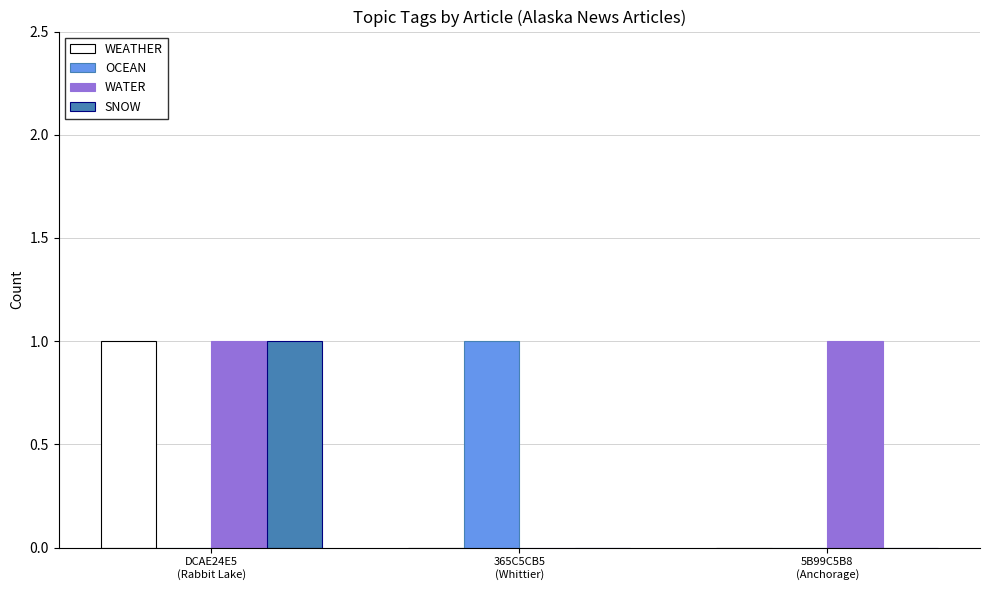

Which series has the largest total across all categories?

WATER